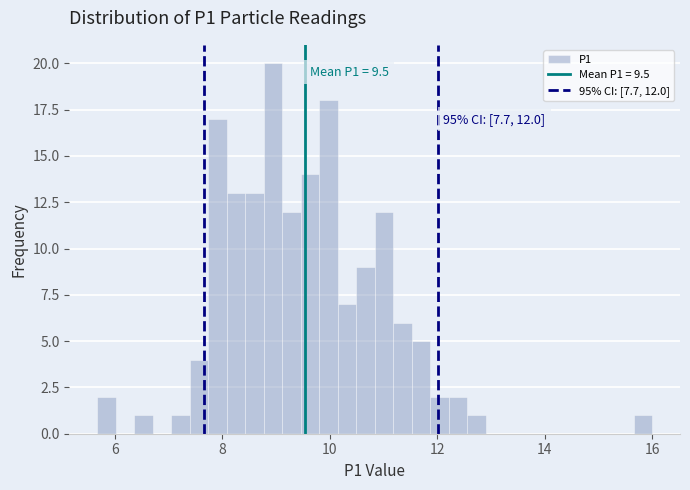

Read against the x-axis, roughly where is the centre of the tallest bar?

9.0